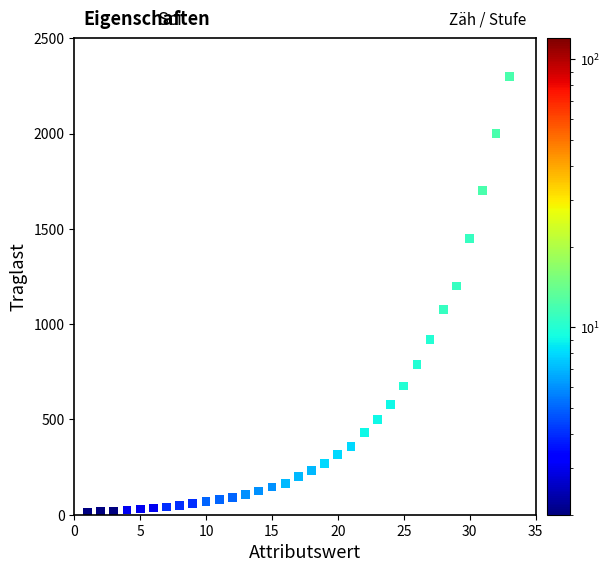

What is the range of X values (max minus min)?

32